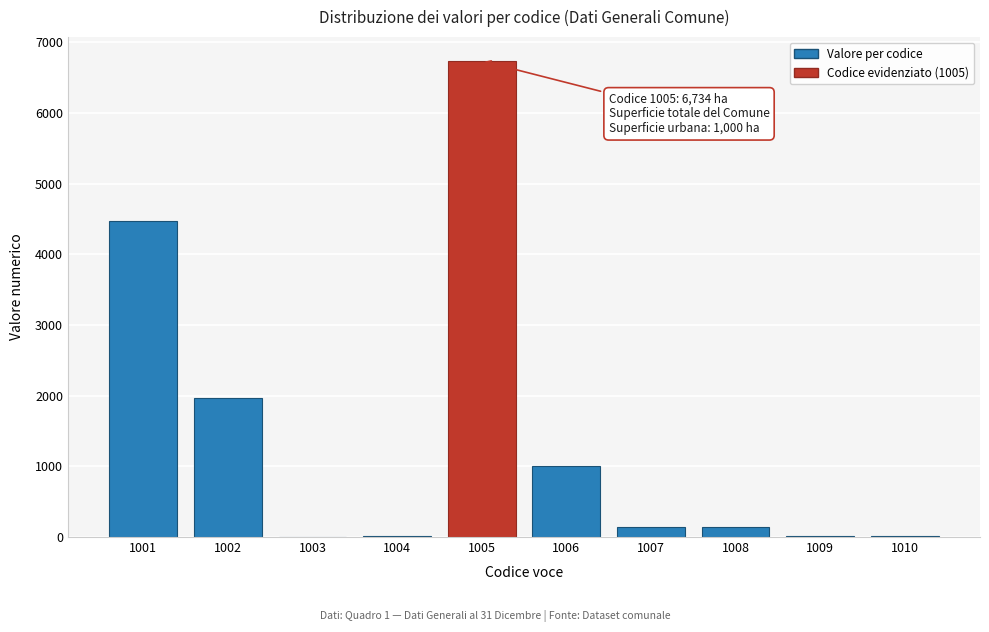

True or false: the data shows 1000 at 1006.

True